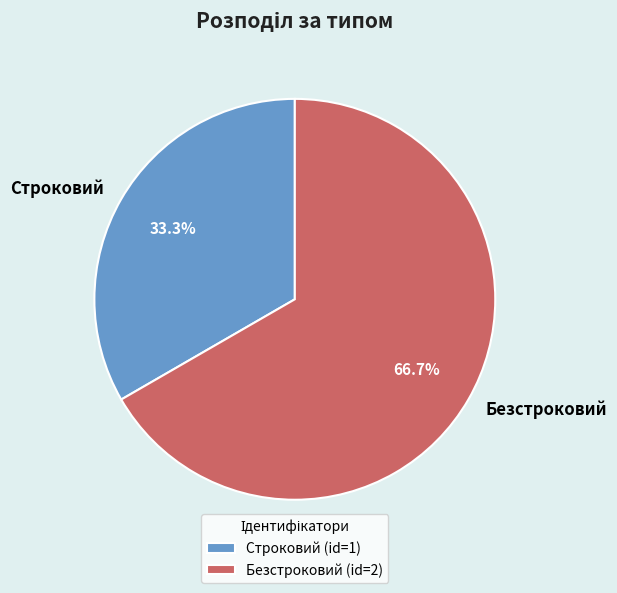

Rank the categories by value from lowest to highest.

Строковий, Безстроковий